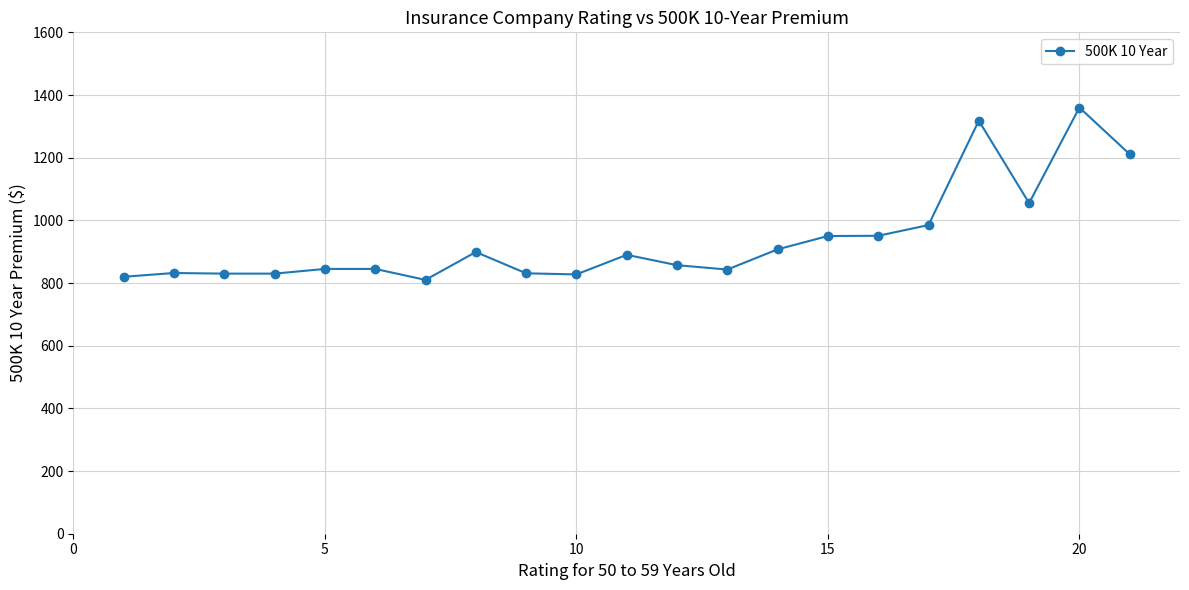

What is the greatest value displayed?

1360.0